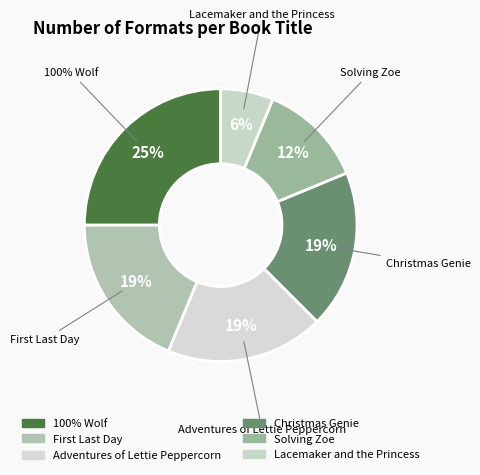

Does Solving Zoe account for over 50% of the chart?

No